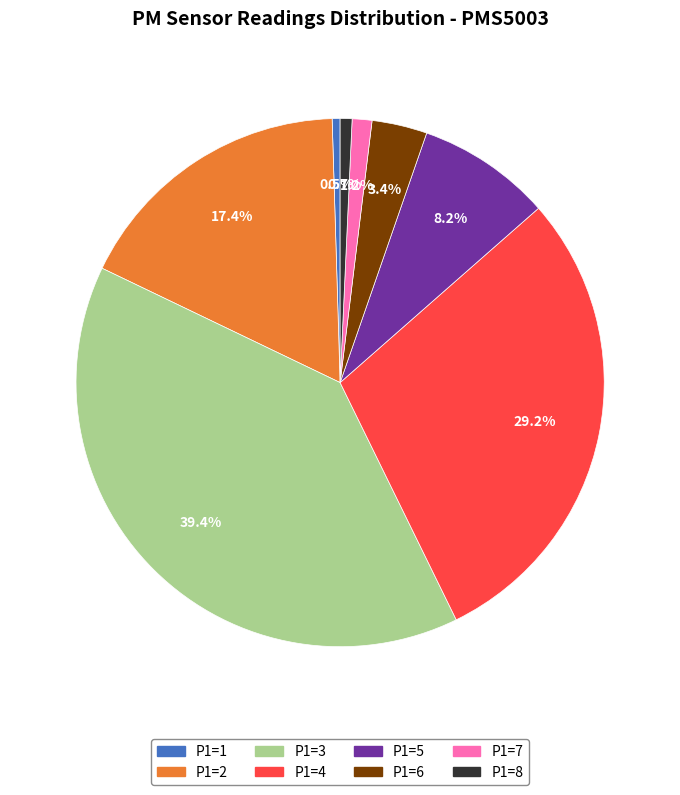

Does P1=4 account for over 50% of the chart?

No